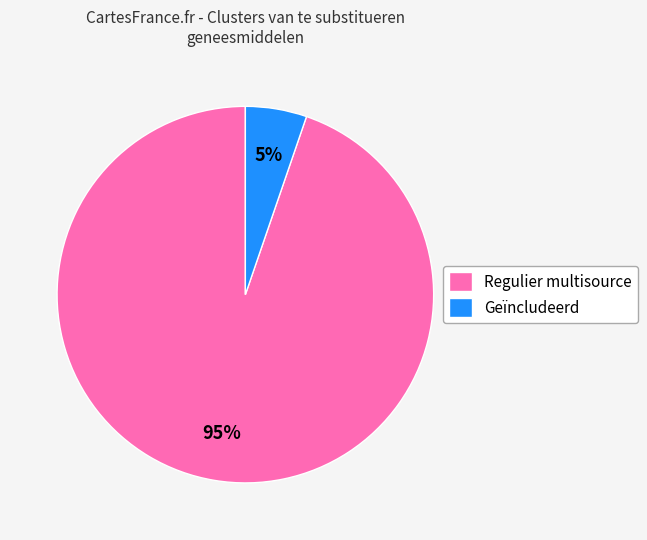

How many segments does this pie chart have?

2